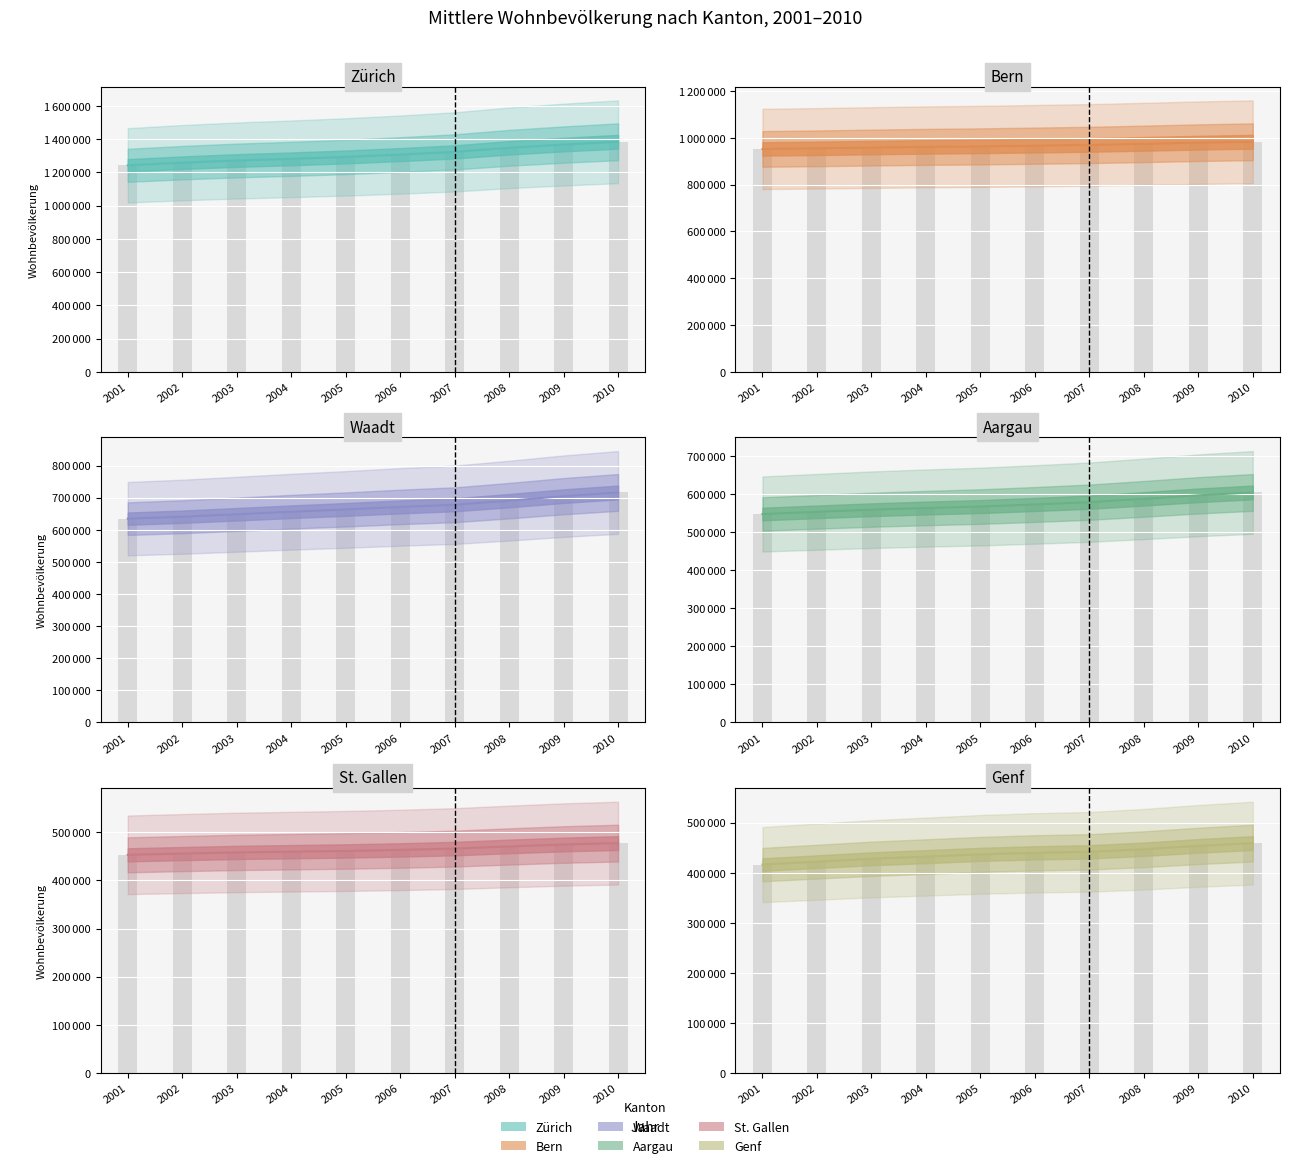

What is the smallest value displayed?

416356